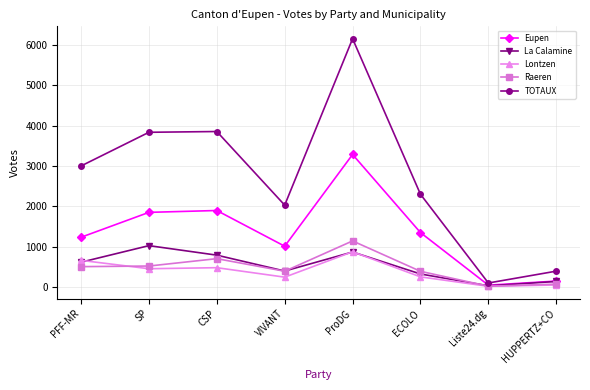

What are all the series names shown in the legend?

Eupen, La Calamine, Lontzen, Raeren, TOTAUX